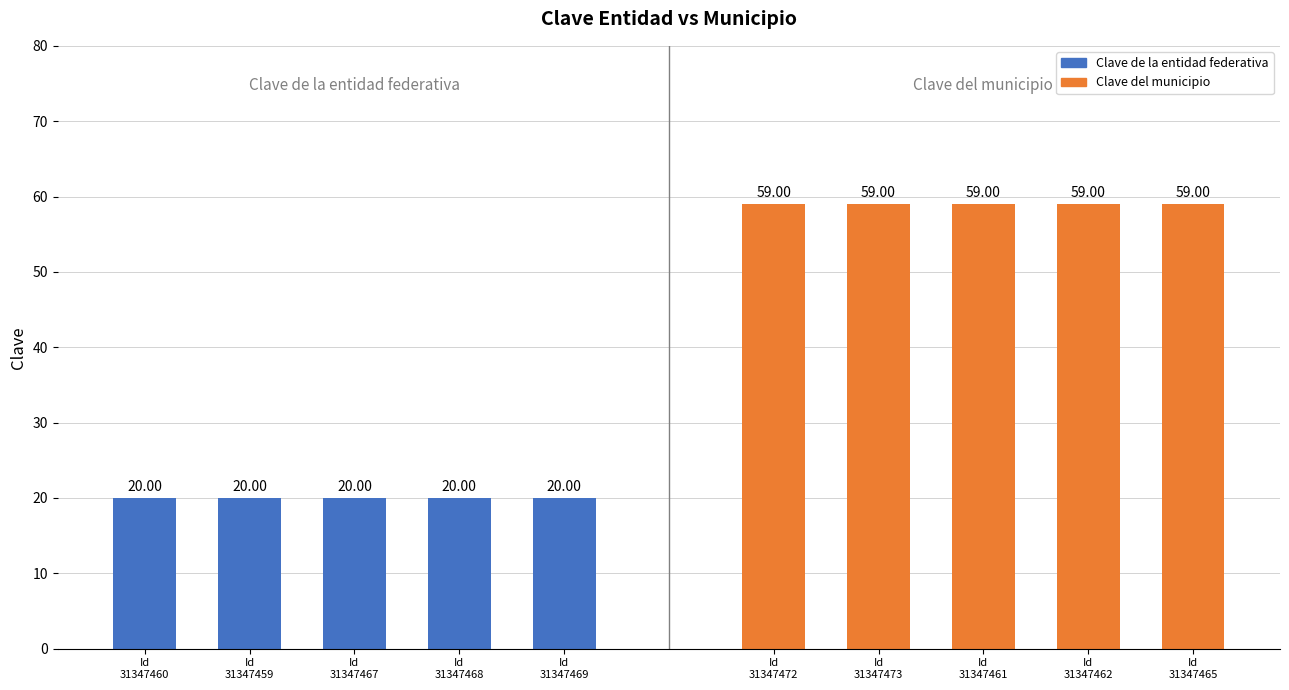

How many data points does each series have?

5